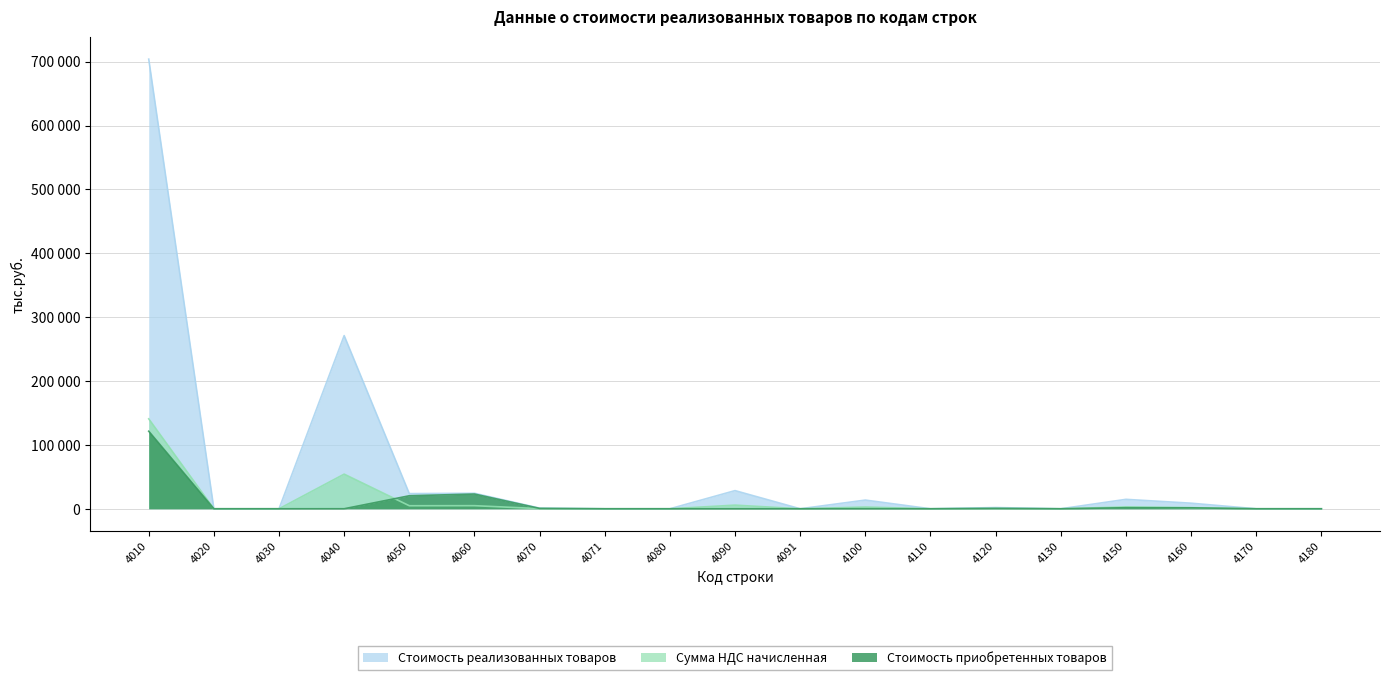

List the labels in order of Стоимость реализованных товаров value, smallest first.

4020, 4030, 4071, 4080, 4091, 4110, 4130, 4170, 4180, 4070, 4120, 4160, 4100, 4150, 4050, 4060, 4090, 4040, 4010